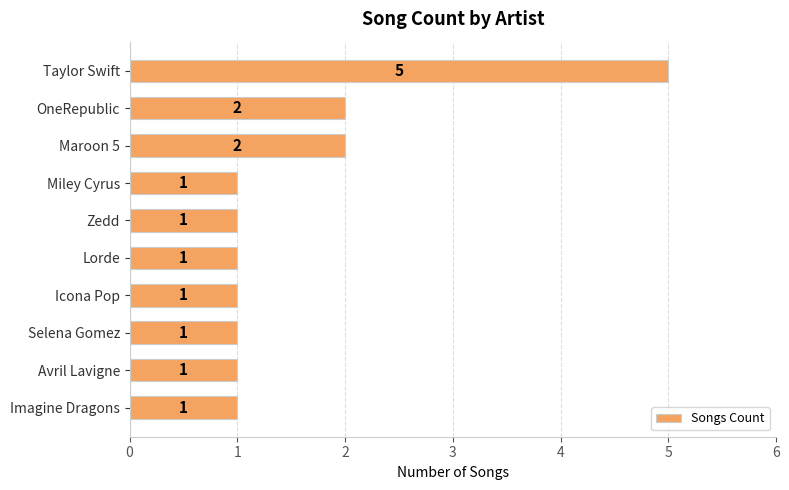

What is the difference between the maximum and second lowest values?

4